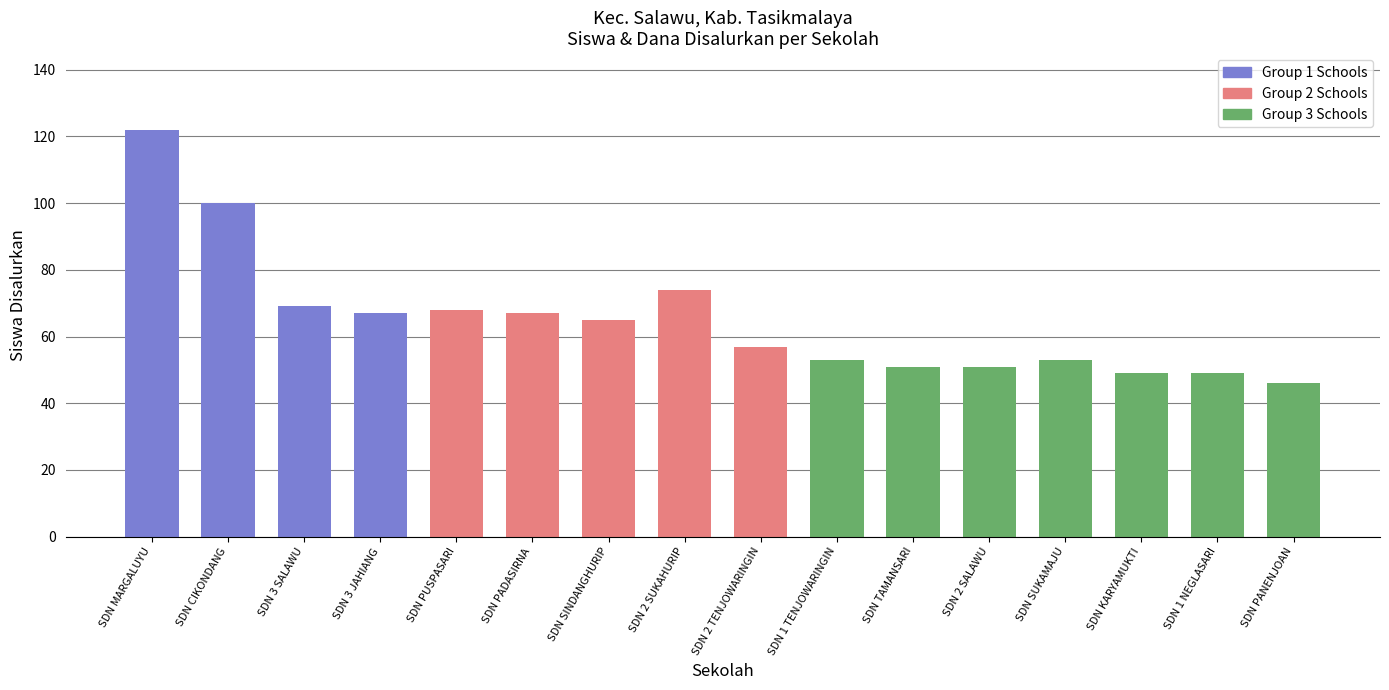

At which label is the value closest to 84?

SDN 2 SUKAHURIP